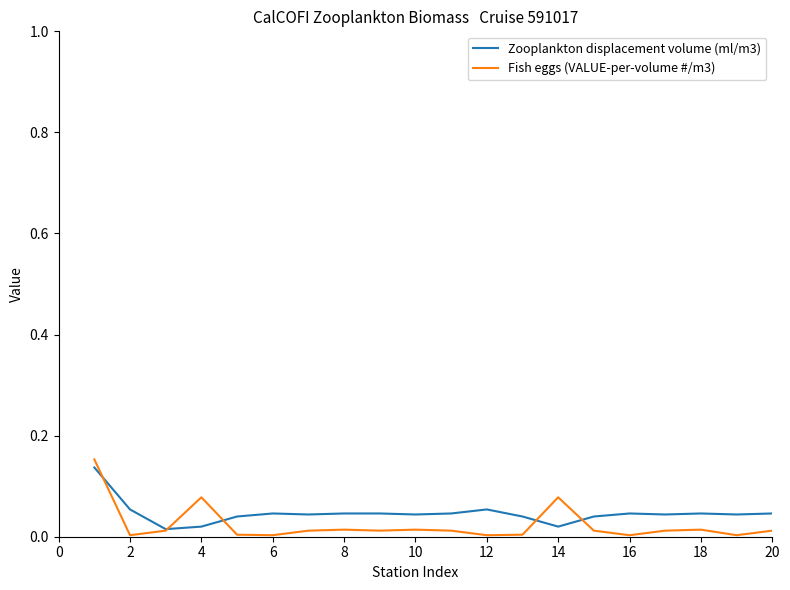

Is this an area chart (filled region under the line)?

No